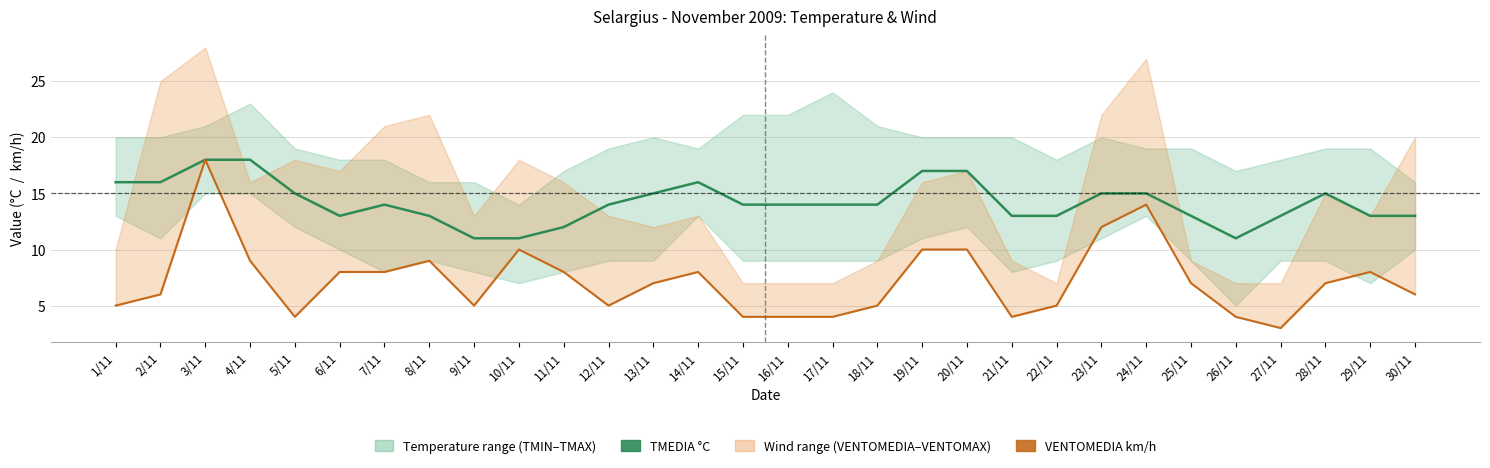

At which label does TMEDIA °C reach its peak?

3/11